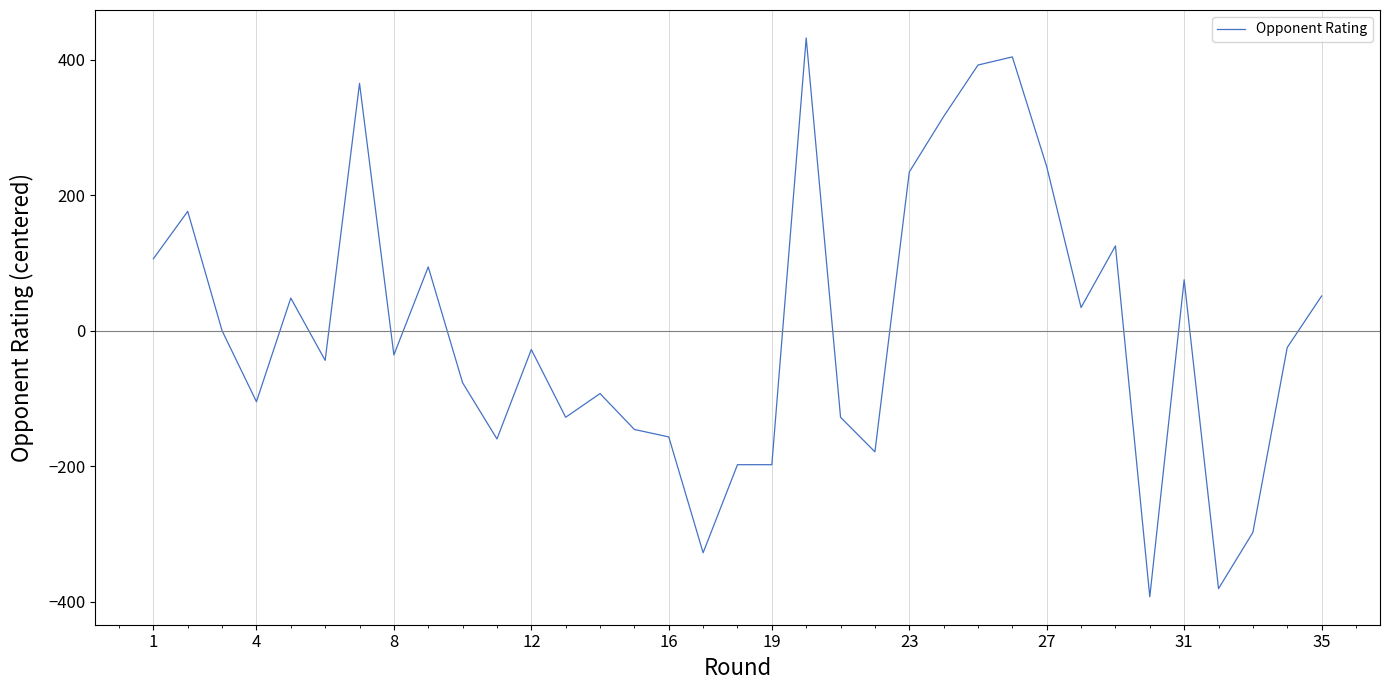

What is the greatest value displayed?

432.2